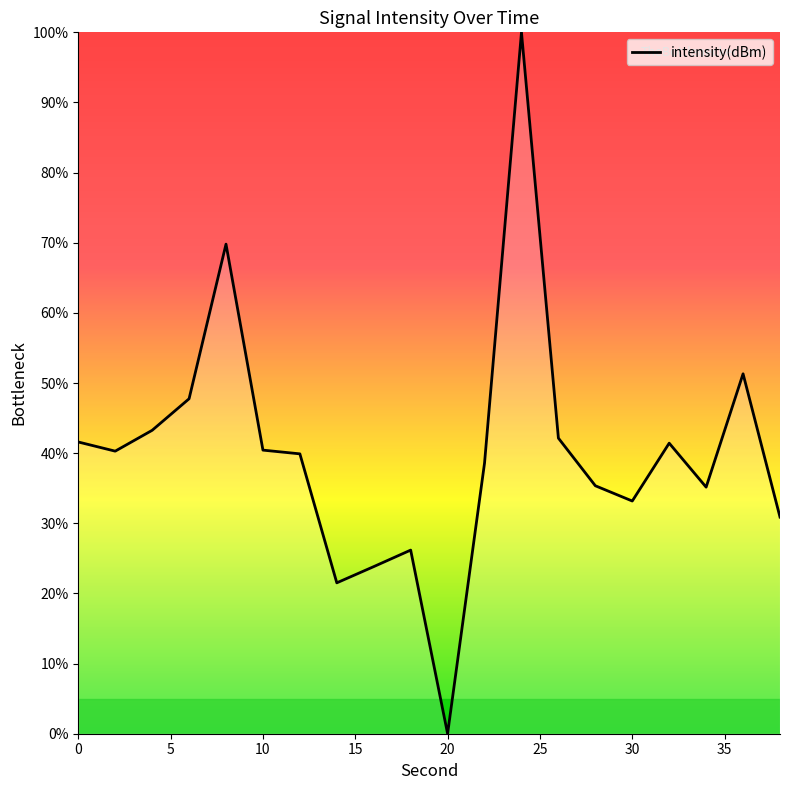

What is the difference between the maximum and minimum values?

100.0